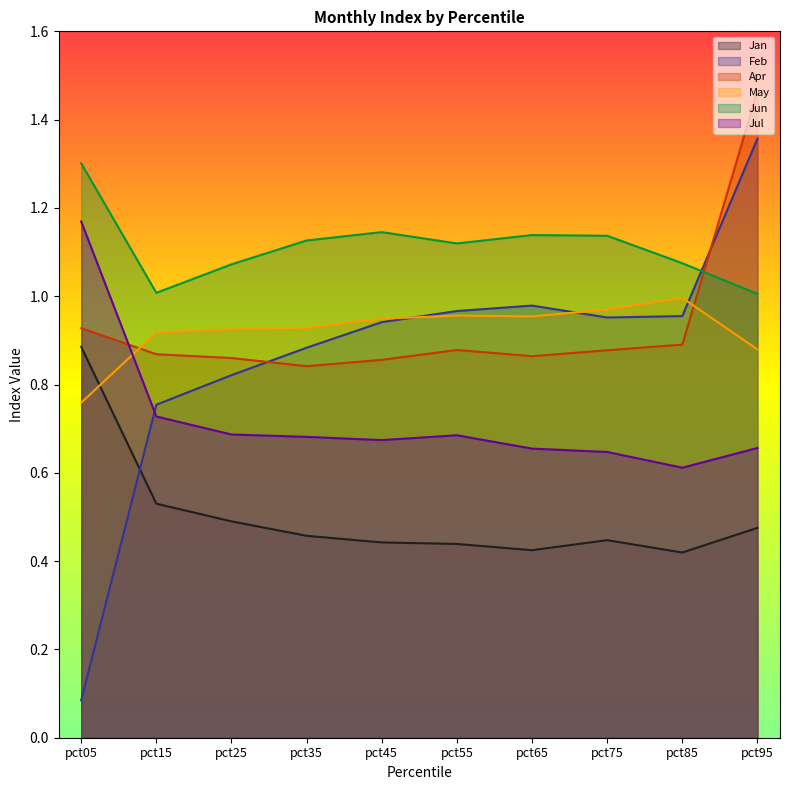

Rank the series at pct25 from lowest to highest value.

Jan, Jul, Feb, Apr, May, Jun